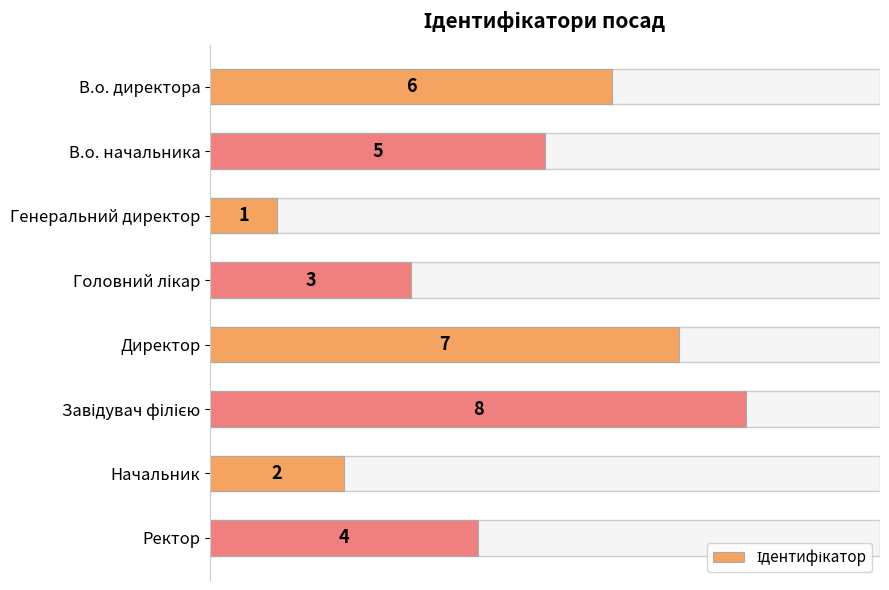

What is the value of the 5th bar from the left?

7